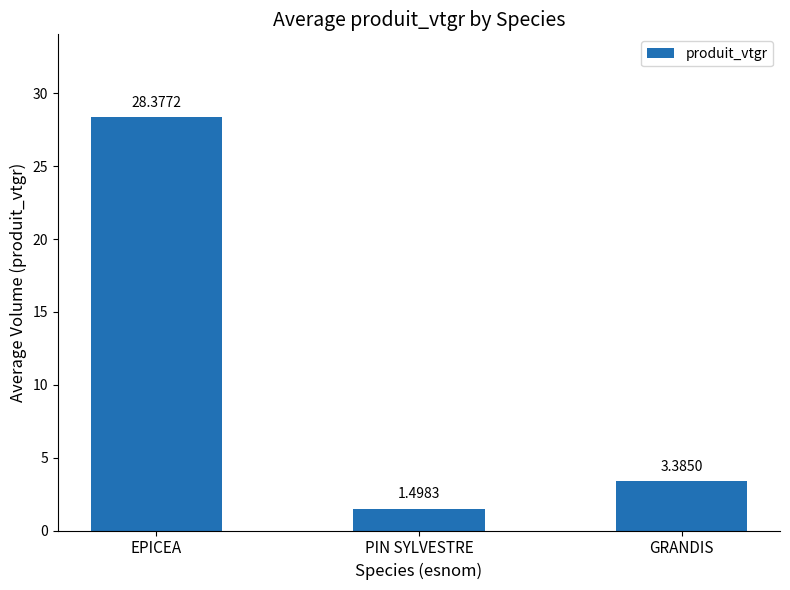

What is the minimum value shown in the chart?

1.5